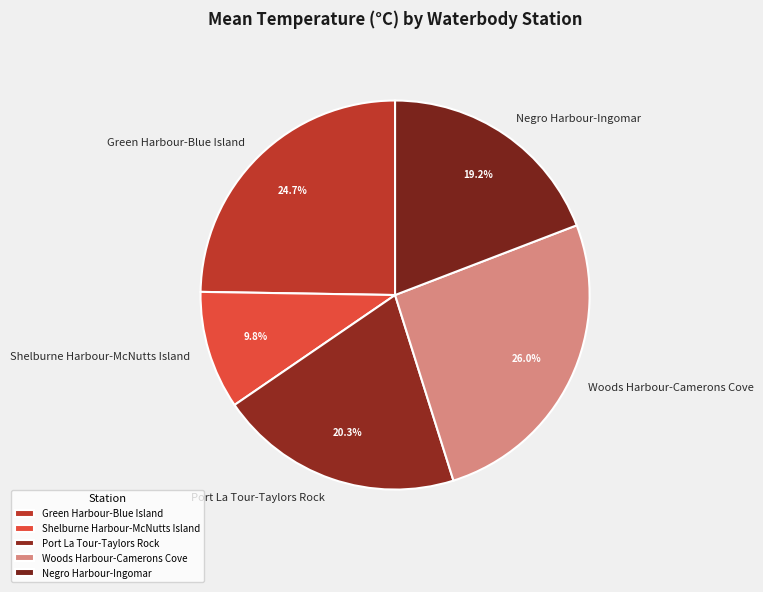

To the nearest percent, what portion does Negro Harbour-Ingomar represent?

19%